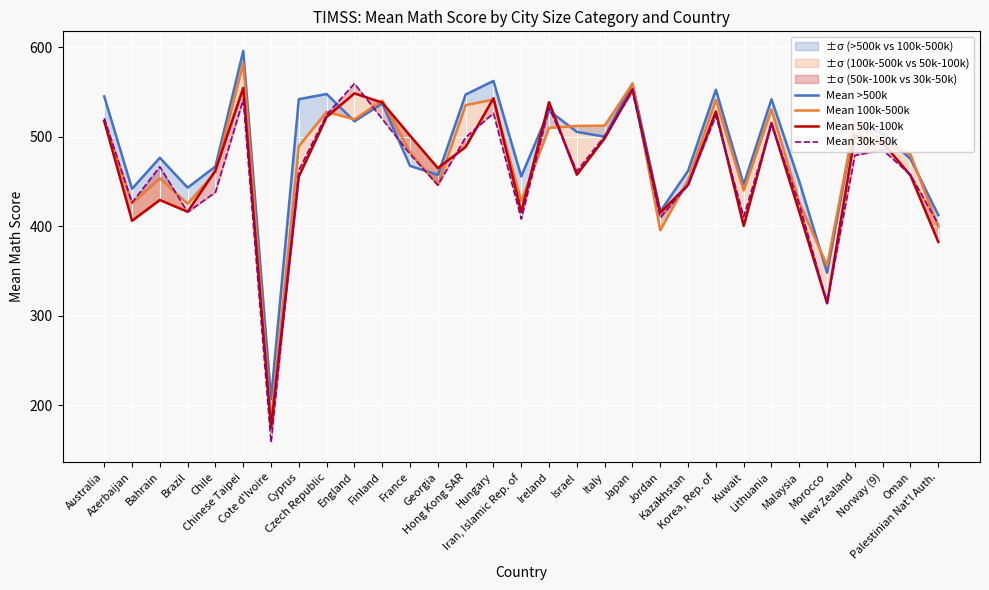

Reading left to right, list all the values displayed in this chart.

Mean >500k: 545.1	442.0	476.6	443.2	466.9	595.9	207.2	542.0	547.8	517.3	537.3	467.5	457.5	547.2	562.4	455.8	529.2	505.5	500.1	559.5	416.7	462.0	552.6	446.8	541.9	450.3	348.2	516.4	503.4	475.4	412.6
Mean 100k-500k: 517.7	425.9	453.6	425.3	460.5	582.1	181.8	489.6	527.8	519.5	540.5	482.8	446.1	535.4	541.6	428.0	509.9	512.2	512.4	559.2	395.6	451.7	541.2	440.1	530.6	426.8	356.2	518.0	495.4	480.3	399.5
Mean 50k-100k: 517.6	406.3	429.4	416.3	462.5	554.6	175.0	455.8	522.2	548.5	538.2	501.3	465.1	488.7	543.1	416.0	538.7	457.7	498.4	553.1	415.2	446.3	528.4	400.5	515.4	416.1	314.1	501.6	493.5	456.9	382.6
Mean 30k-50k: 520.7	426.5	466.6	415.8	438.1	541.3	158.7	462.8	524.7	559.5	519.8	480.6	446.1	499.4	526.3	408.2	532.8	461.7	500.8	550.7	409.7	446.2	523.5	410.8	514.2	425.0	314.6	479.2	485.3	457.6	402.4